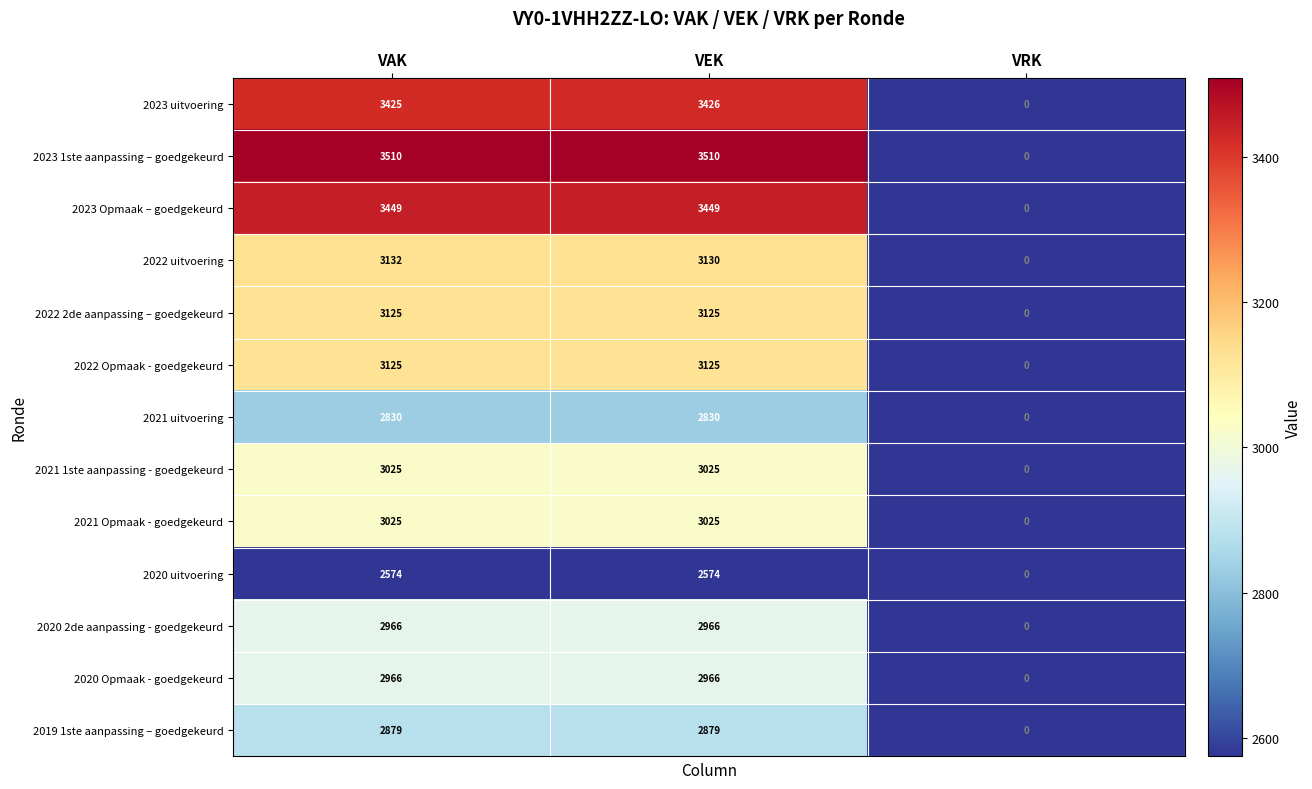

Which series changed the most between VEK and VRK?

2023 1ste aanpassing – goedgekeurd